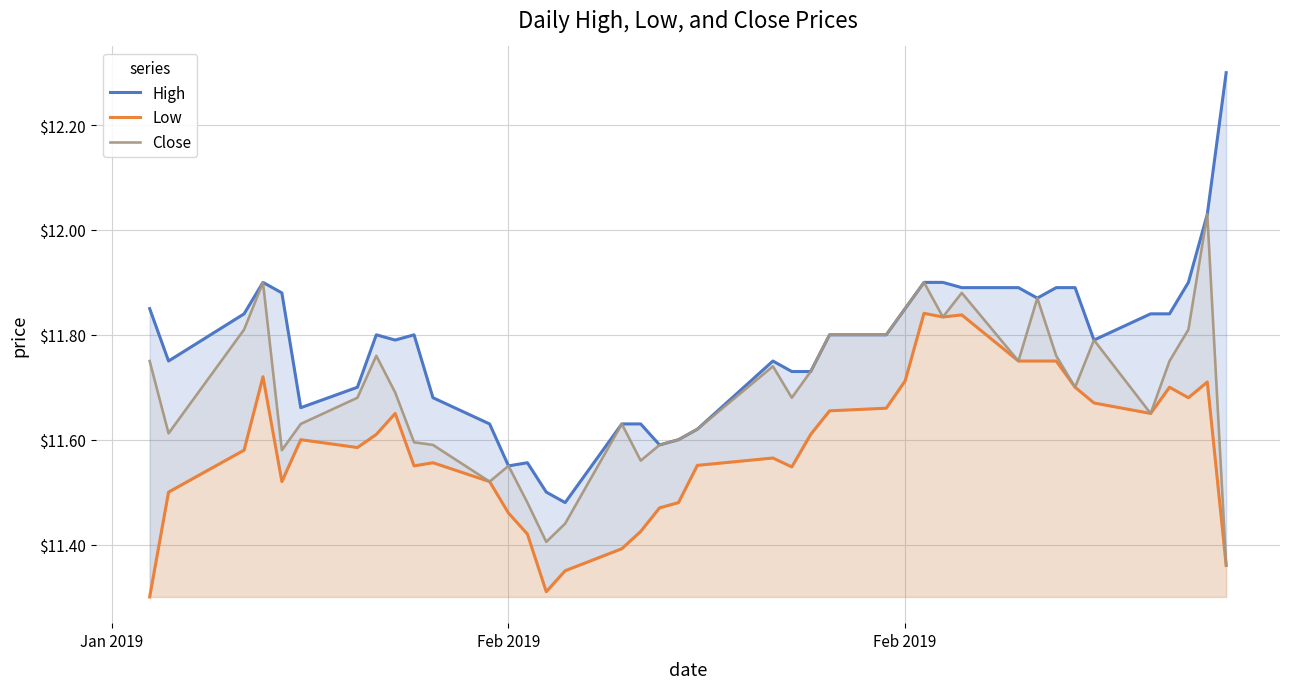

What is the maximum value shown in the chart?

12.3